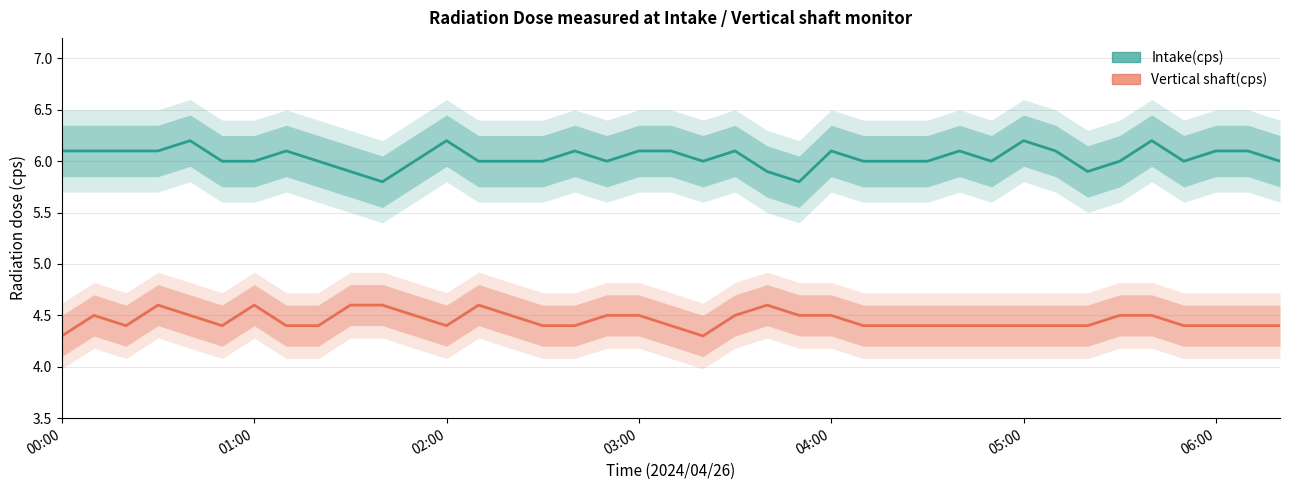

What is the minimum value shown in the chart?

4.3